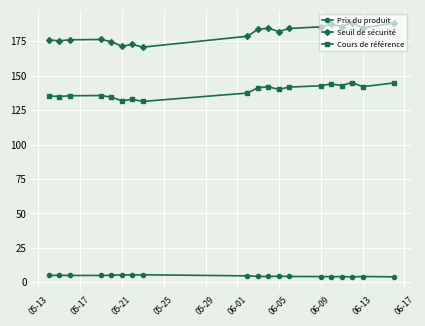

At how many categories does at least one series exceed 50?

19